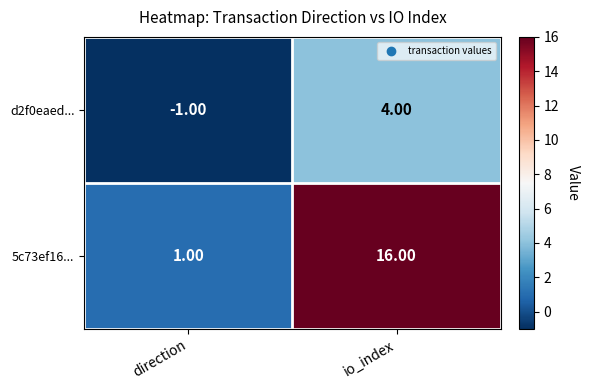

What is the difference between the d2f0eaed... values at direction and io_index?

5